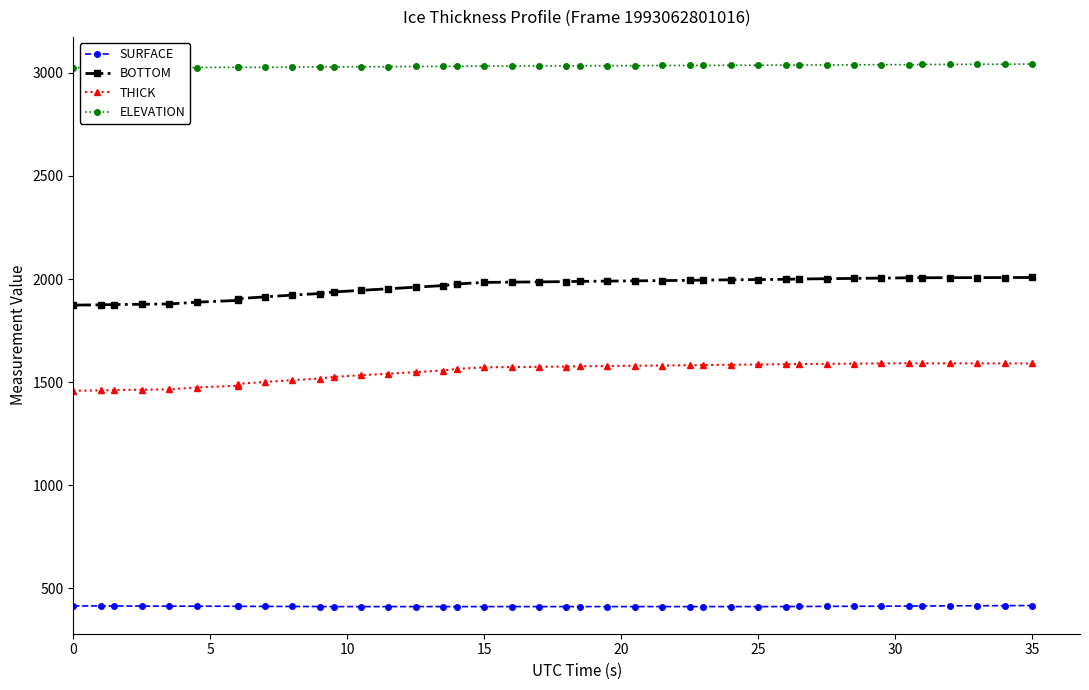

Is it true that BOTTOM equals 1226.6 at 15?

False